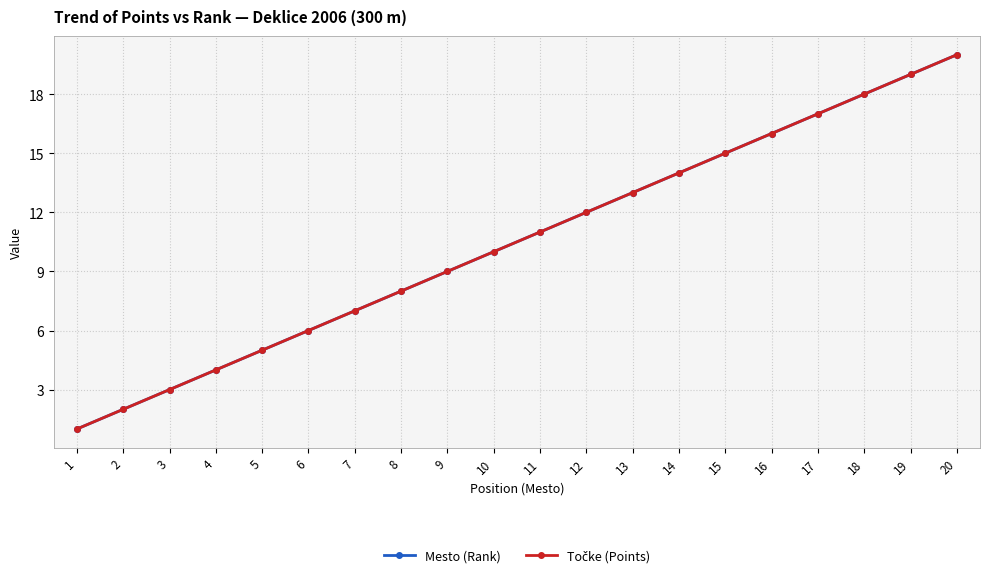

Does the chart have visible grid lines?

Yes